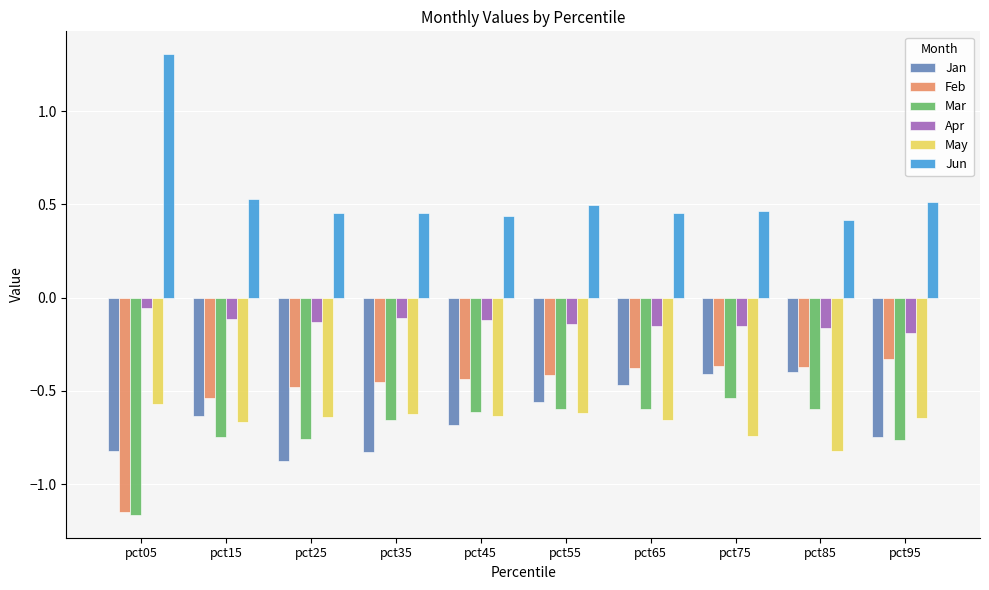

The value of Apr at pct95 is -0.1. True or false?

False